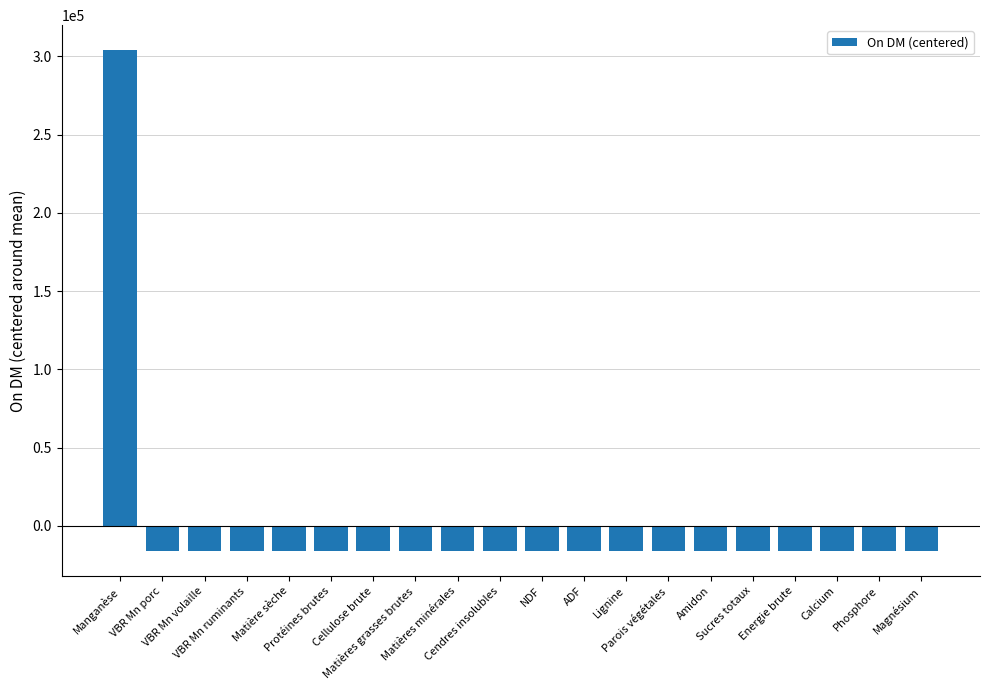

What is the difference between the maximum and minimum values?

320000